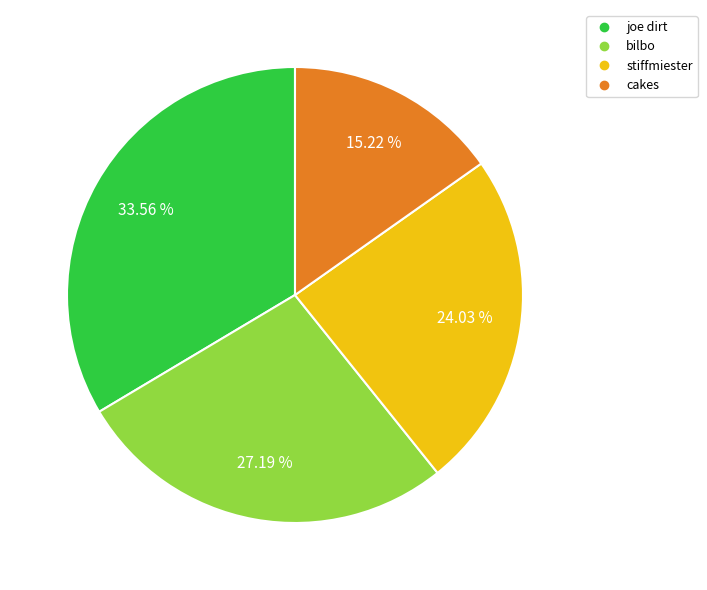

How many slices are in this pie chart?

4